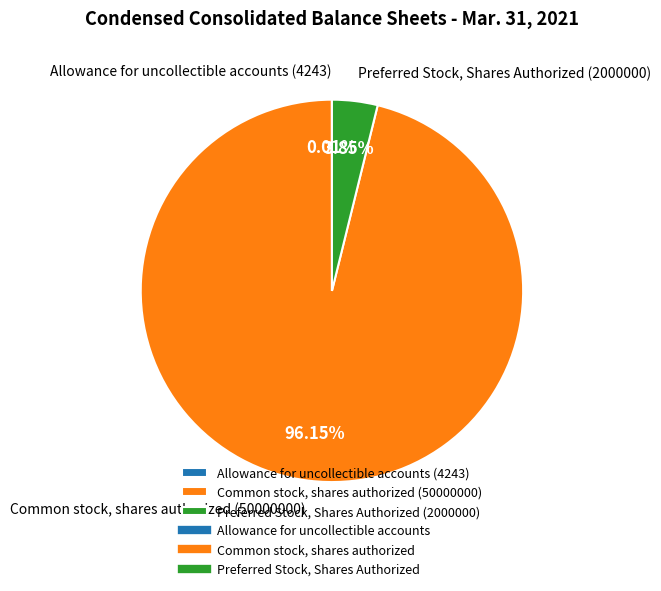

Is Common stock, shares authorized (50000000) the majority of the pie?

Yes